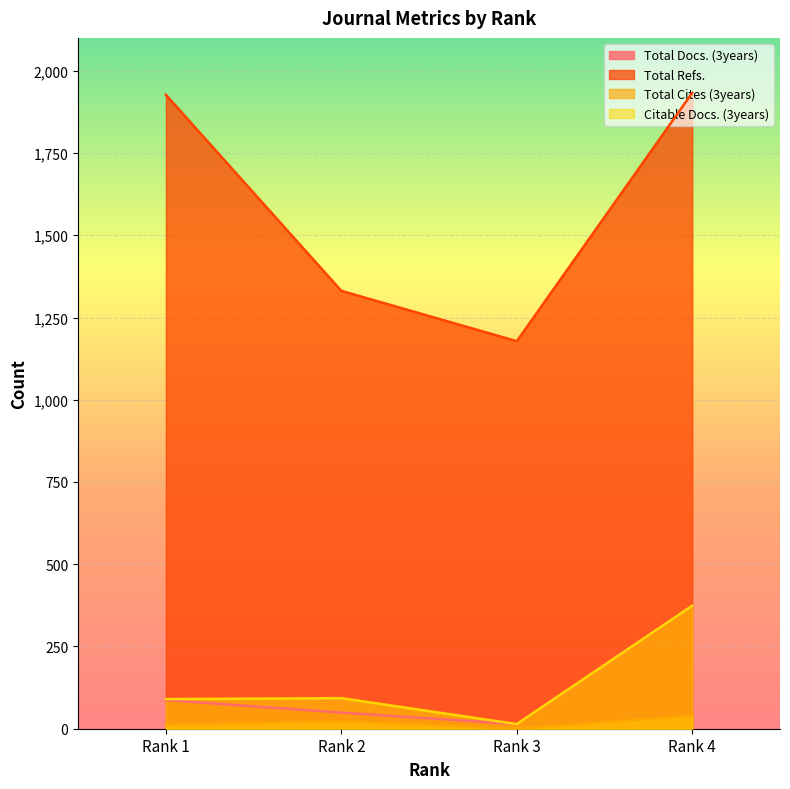

What is the difference between the maximum and second lowest values in the Total Refs. series?

602